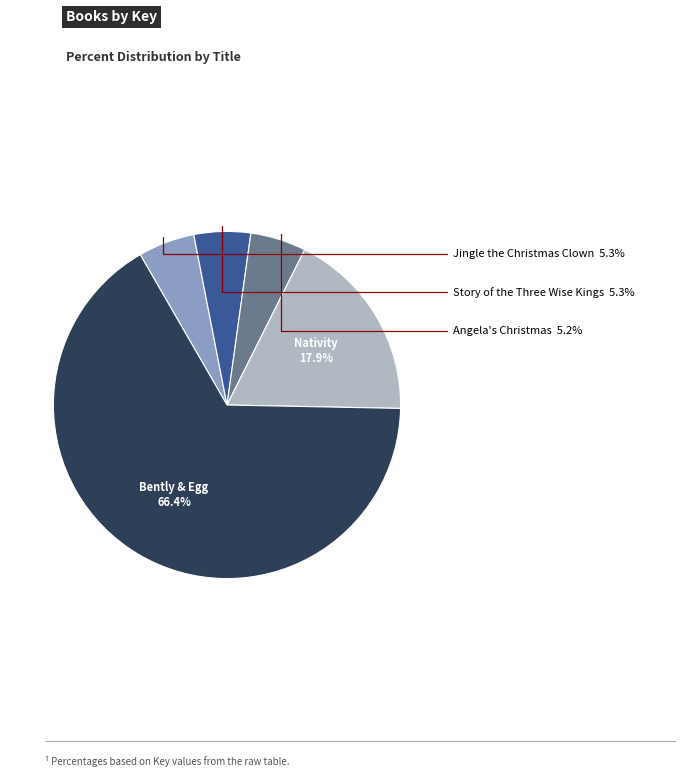

What is the majority slice?

Bently & Egg